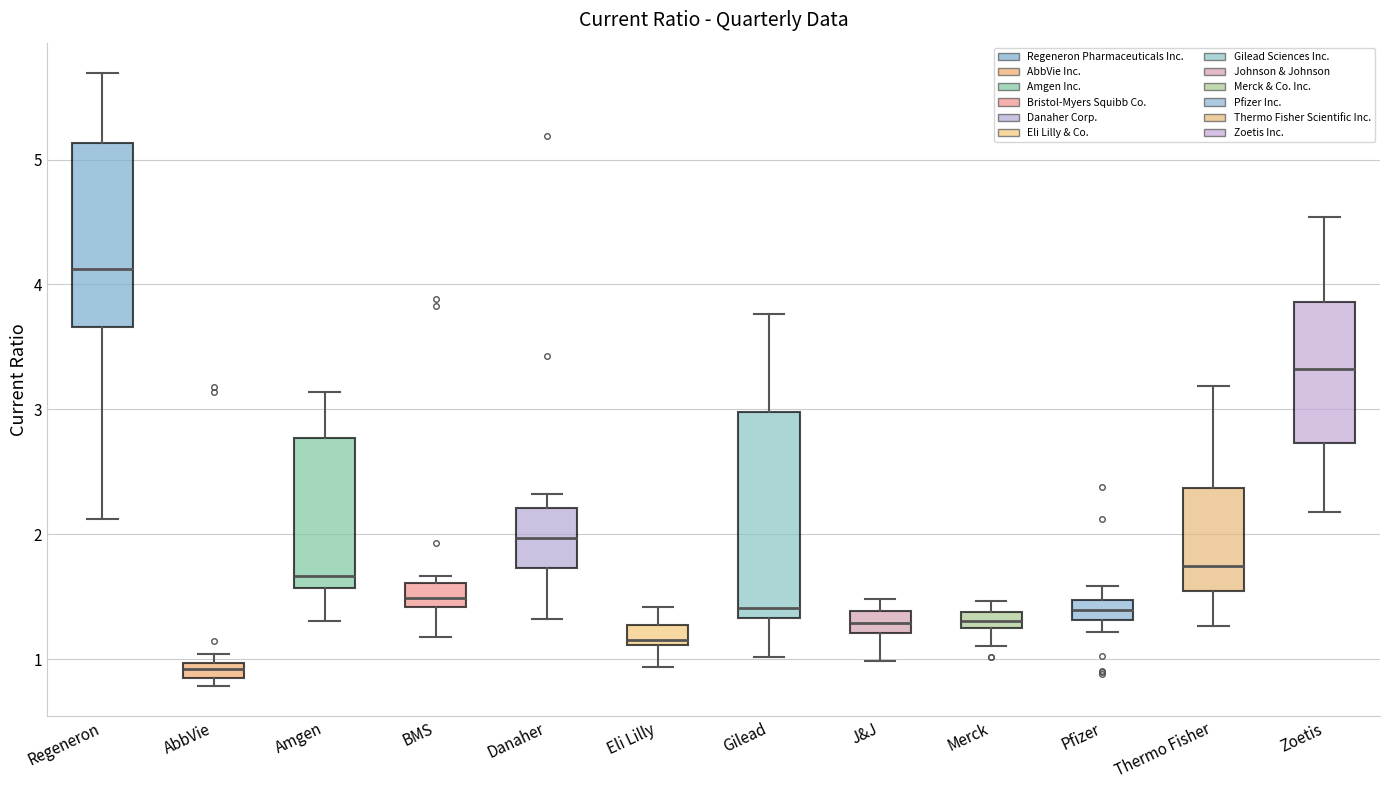

Which box has the highest median line?

Regeneron